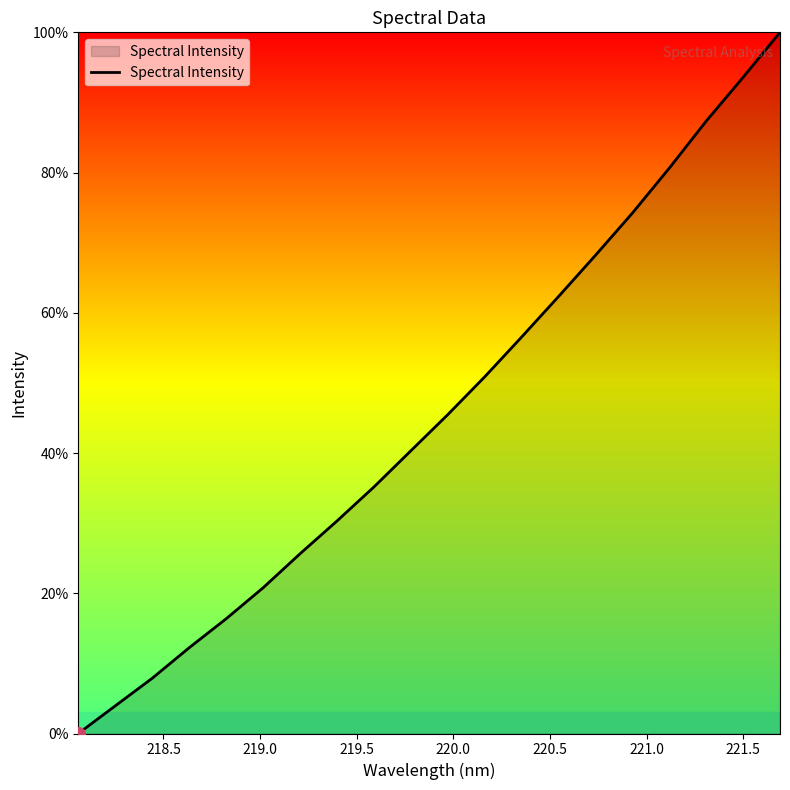

What is the greatest value displayed?

100.0